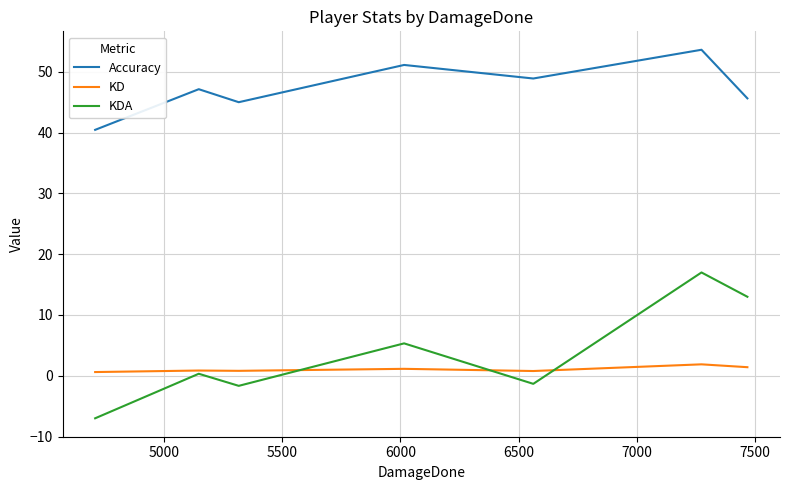

List the series in order of their peak value, lowest first.

KD, KDA, Accuracy